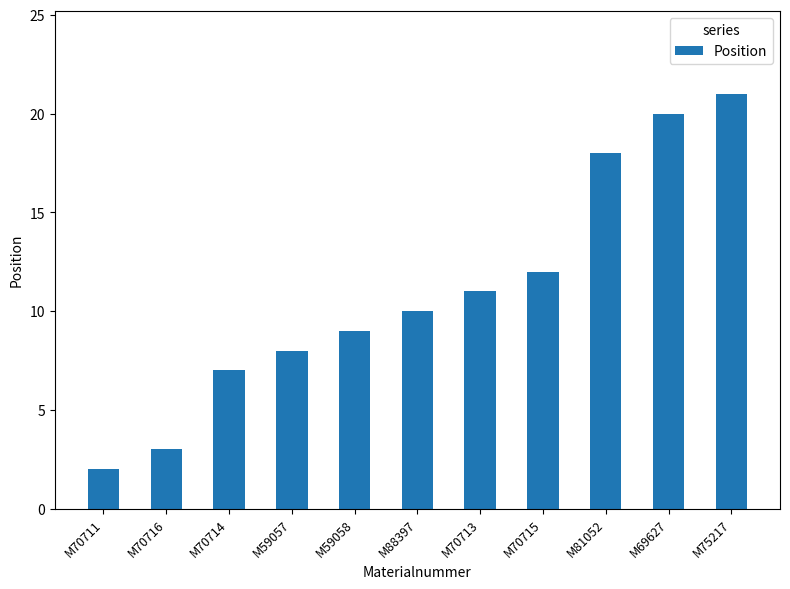

Reading right to left, transcribe all the data shown in this chart.

21	20	18	12	11	10	9	8	7	3	2